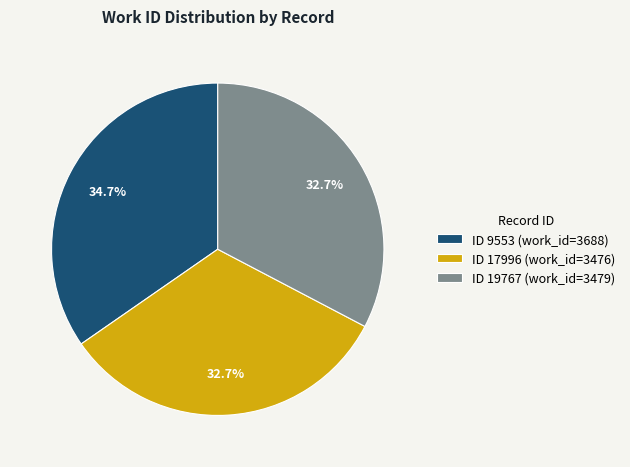

Is the sum of ID 19767 (work_id=3479) and ID 17996 (work_id=3476) greater than half?

Yes